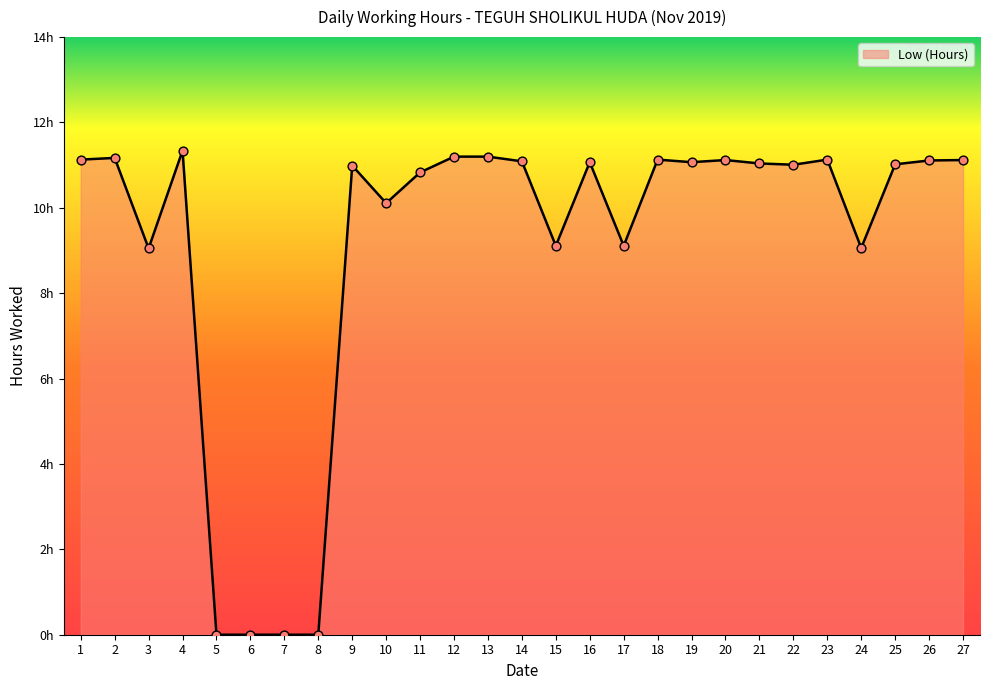

What is the change in value from 9 to 23?

+0.1